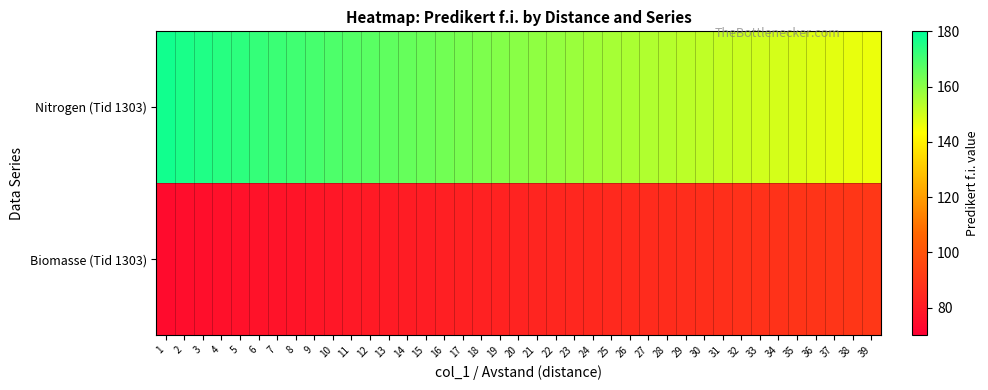

At which category does the chart reach its minimum across all series?

1